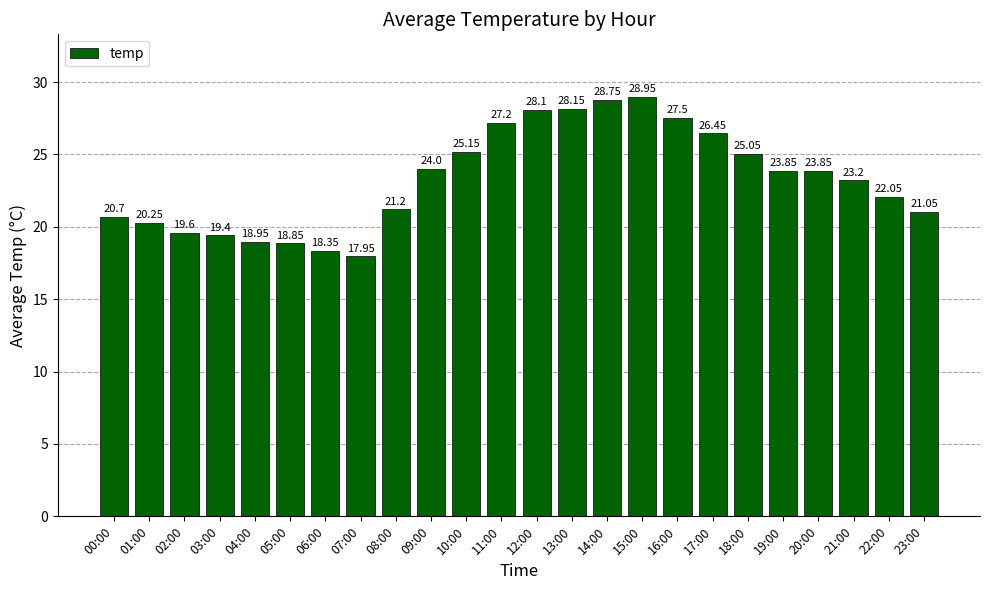

What is the difference between the second highest and minimum values?

10.8